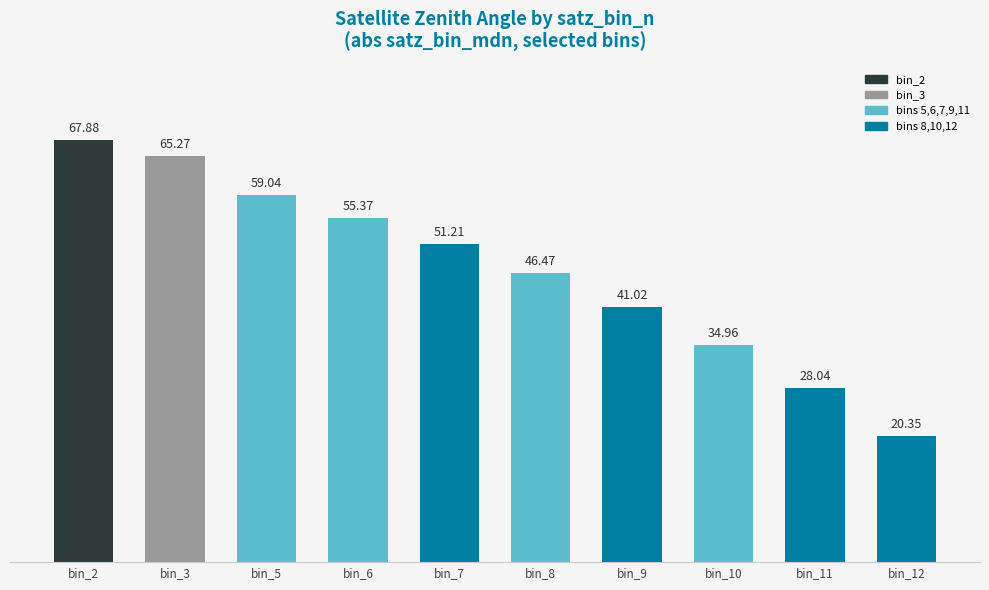

The chart shows a value of 17.6 at 3670176_npp_1. True or false?

False